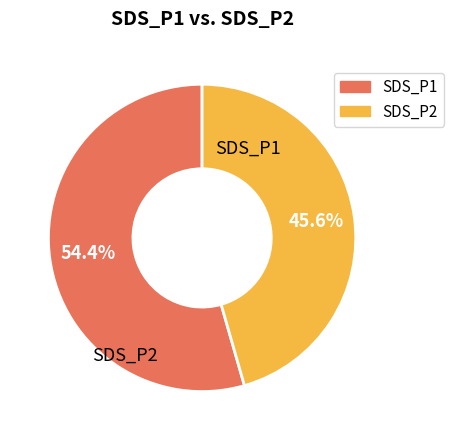

How many slices are in this pie chart?

2